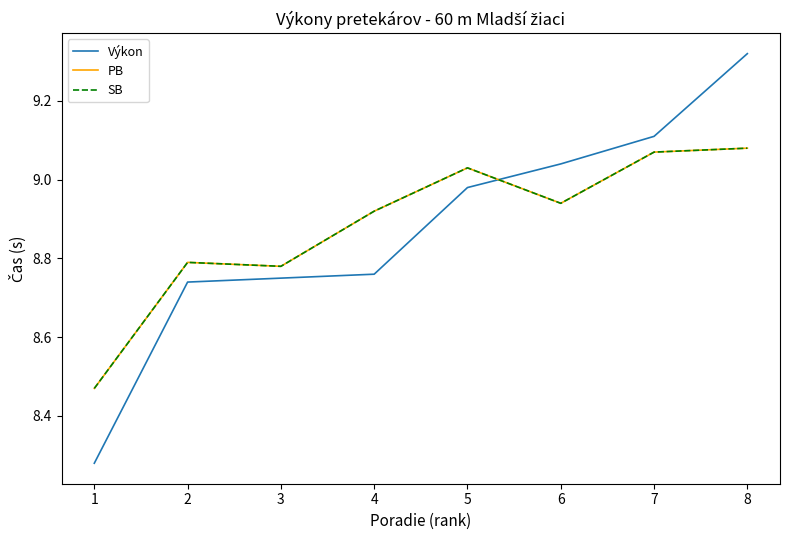

Reading left to right, transcribe all the data shown in this chart.

Výkon: 8.3	8.7	8.8	8.8	9.0	9.0	9.1	9.3
PB: 8.5	8.8	8.8	8.9	9.0	8.9	9.1	9.1
SB: 8.5	8.8	8.8	8.9	9.0	8.9	9.1	9.1